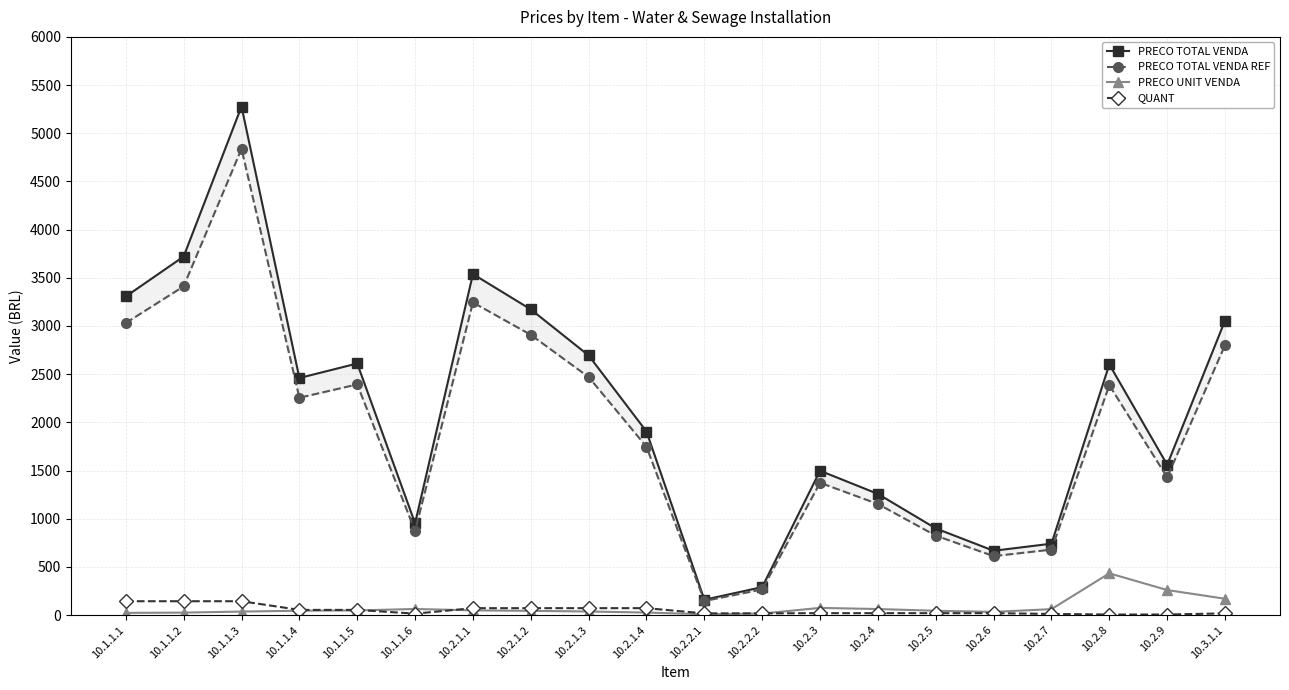

What is the difference between the highest and lowest values at 10.1.1.6?

937.6